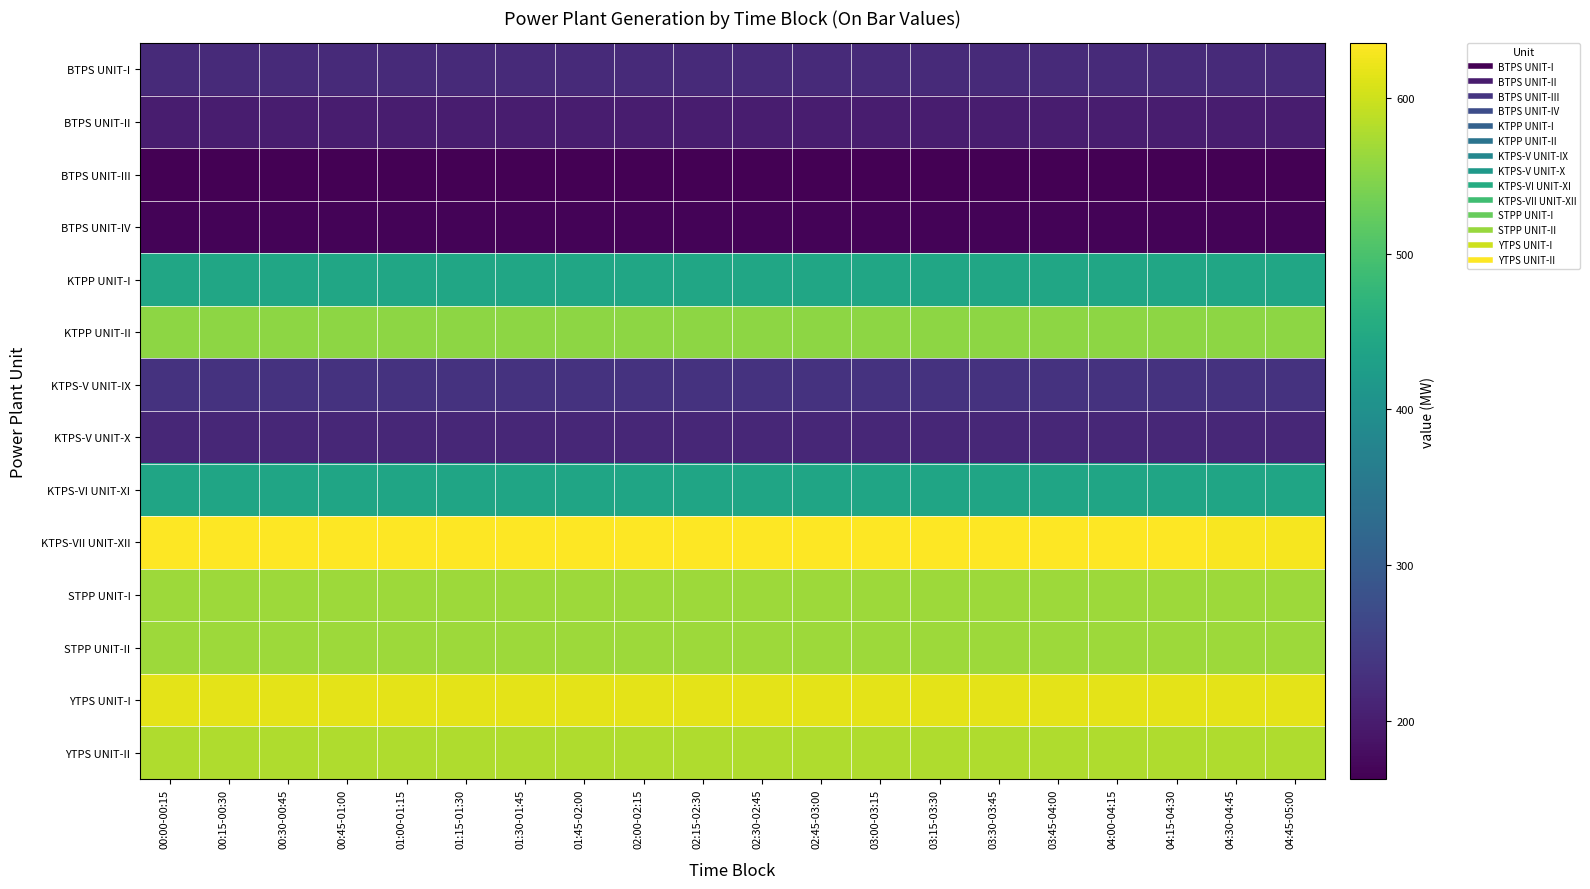

At how many categories does at least one series exceed 330?

20